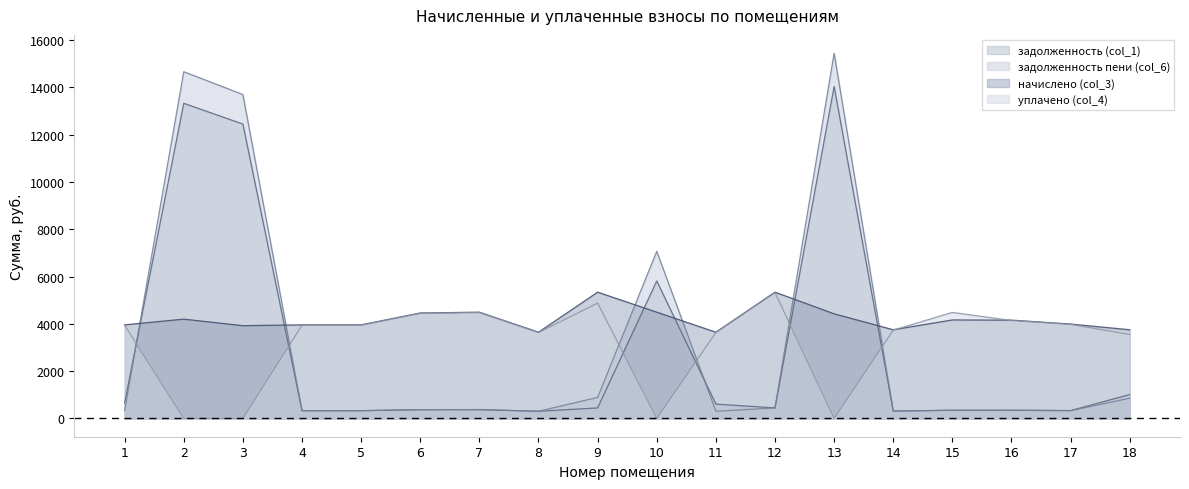

After their last crossing, which series has the higher values: задолженность (col_1) or задолженность пени (col_6)?

задолженность (col_1)